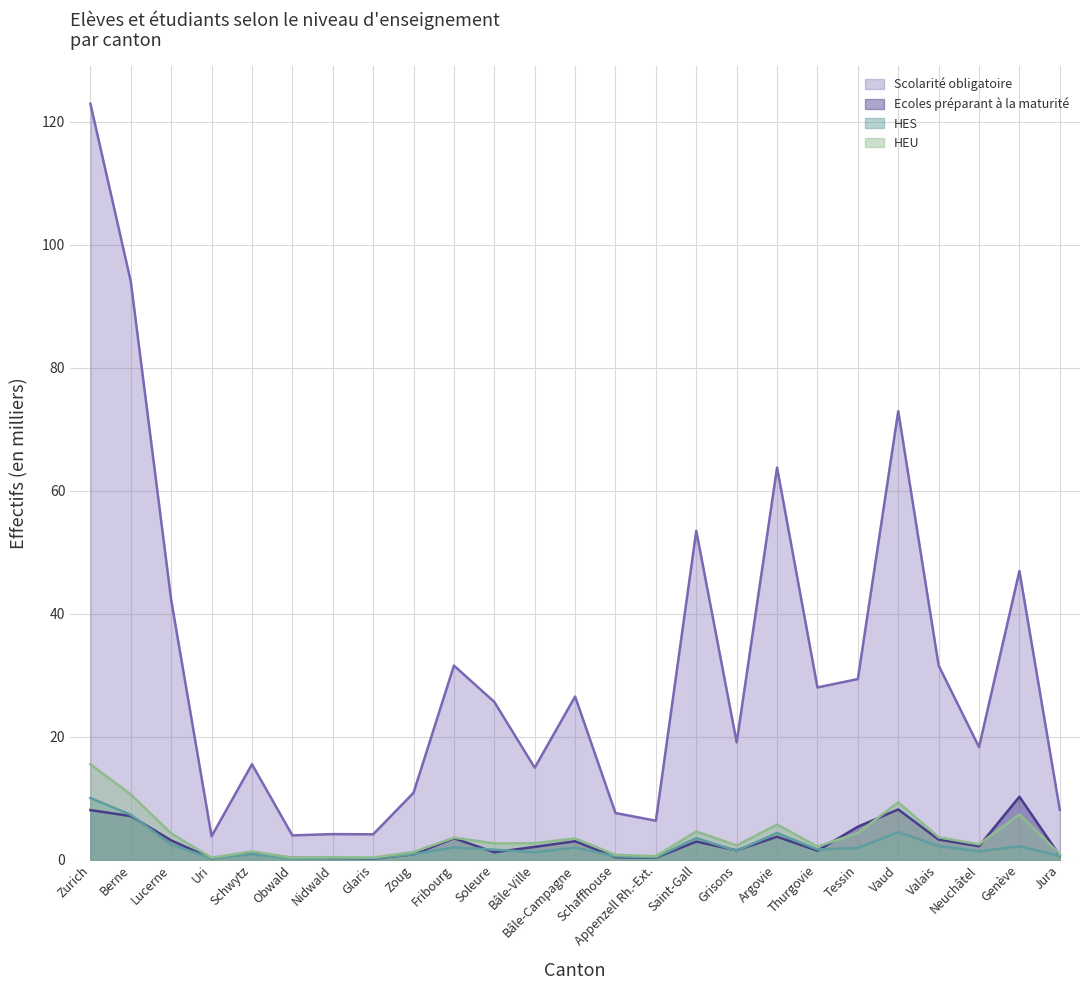

What is the difference between the highest and lowest values at Schwytz?

14.6